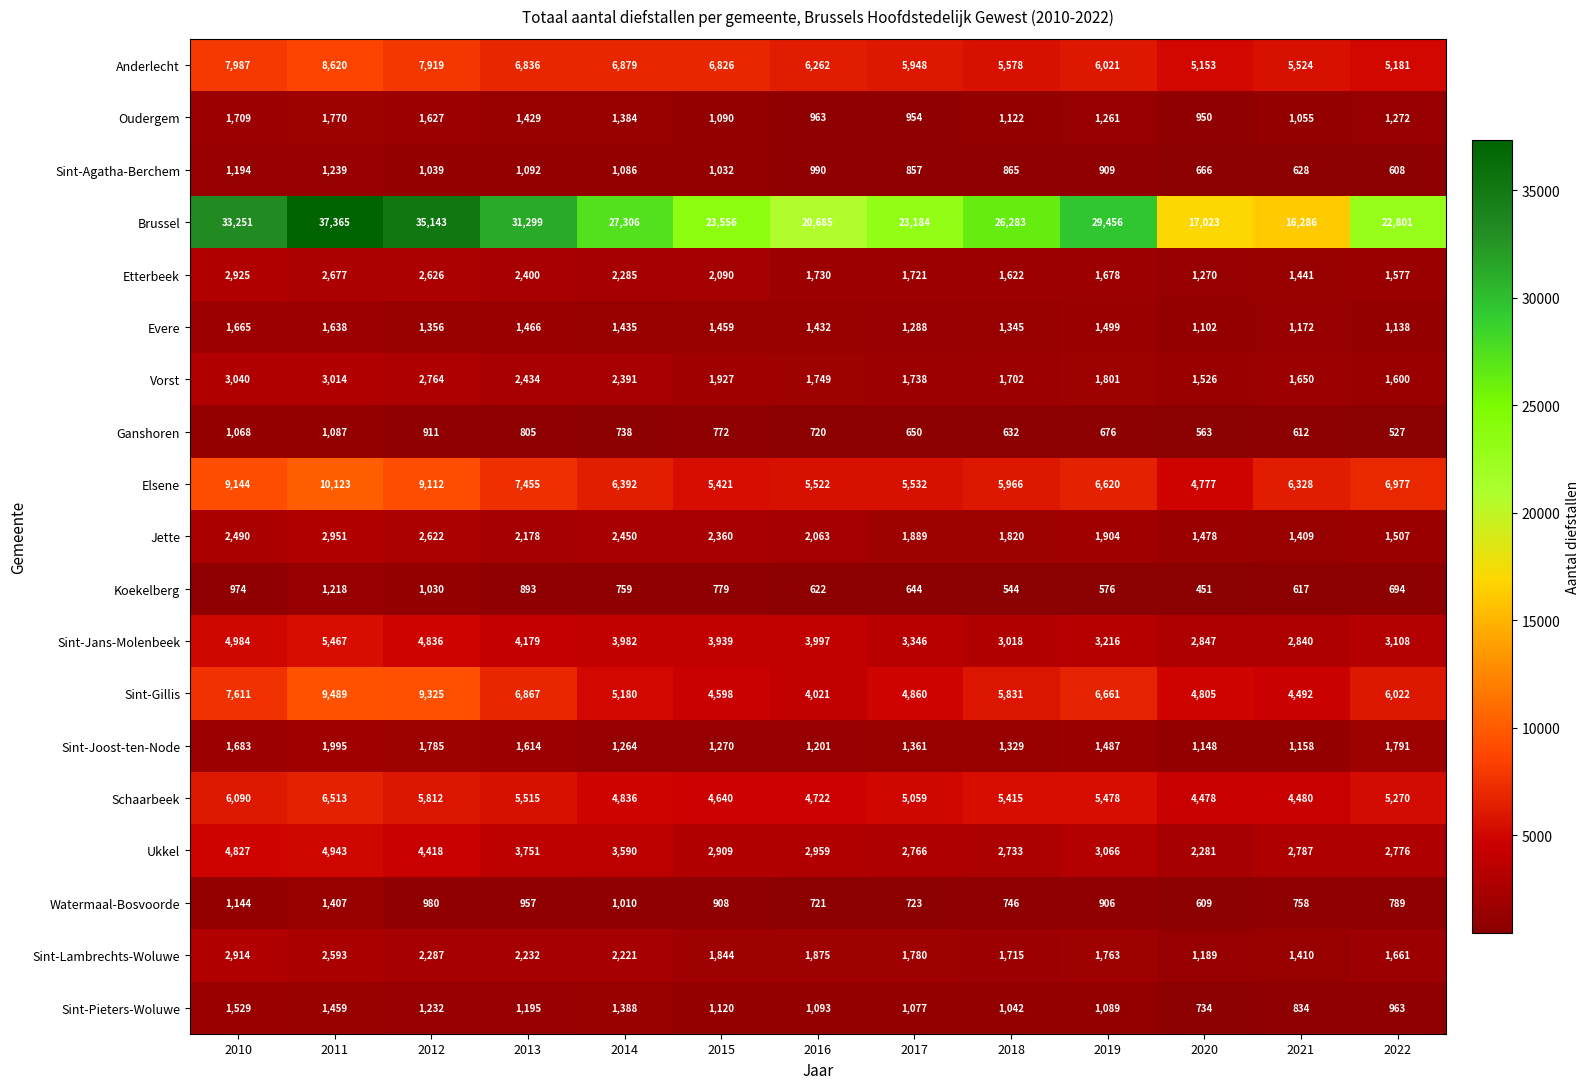

What is the difference between the Sint-Joost-ten-Node values at 2022 and 2010?

108